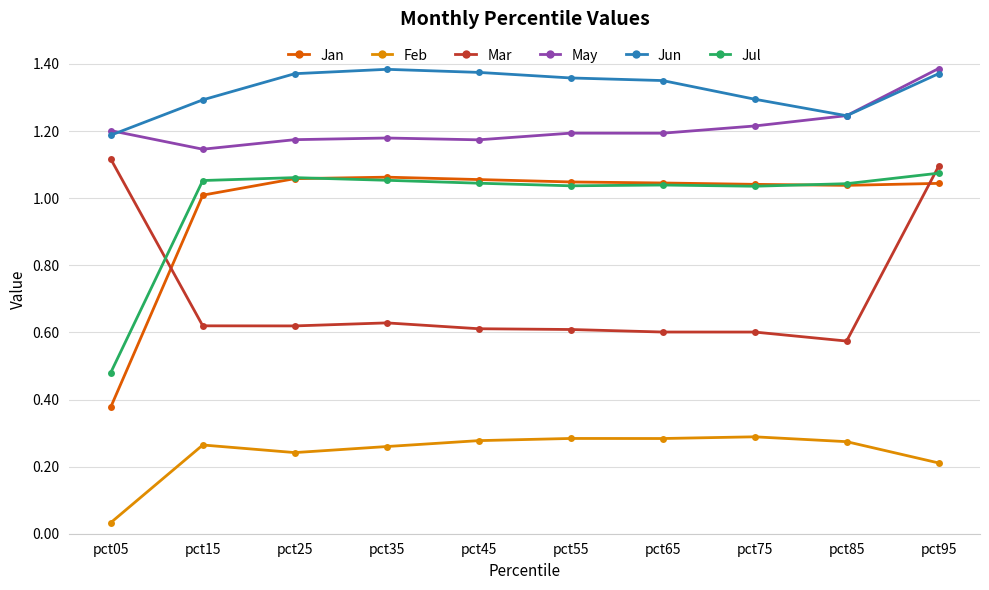

How many lines are shown in the chart?

6